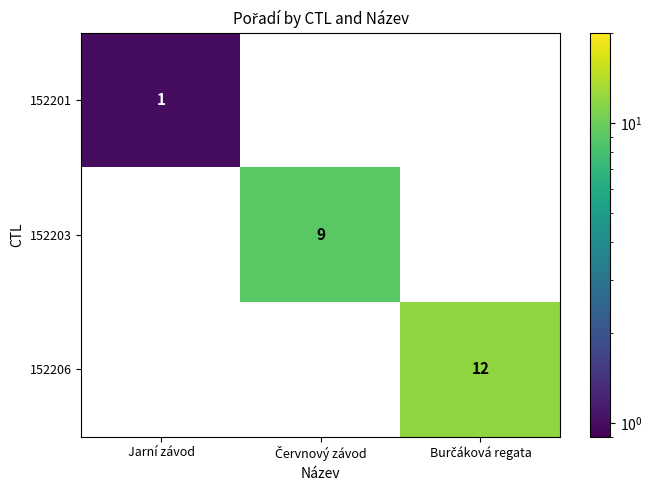

What is the maximum value shown in the chart?

12